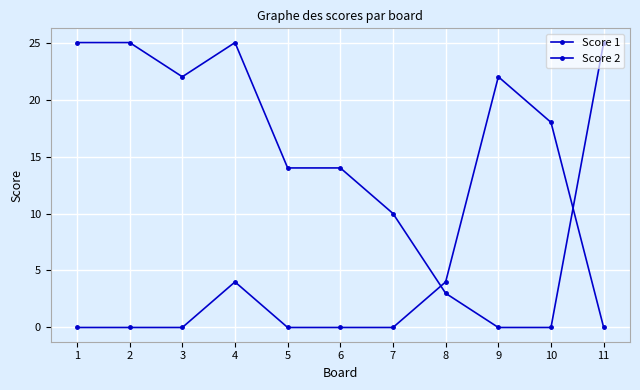

Which series ends up on top after the final intersection of Score 2 and Score 1?

Score 1